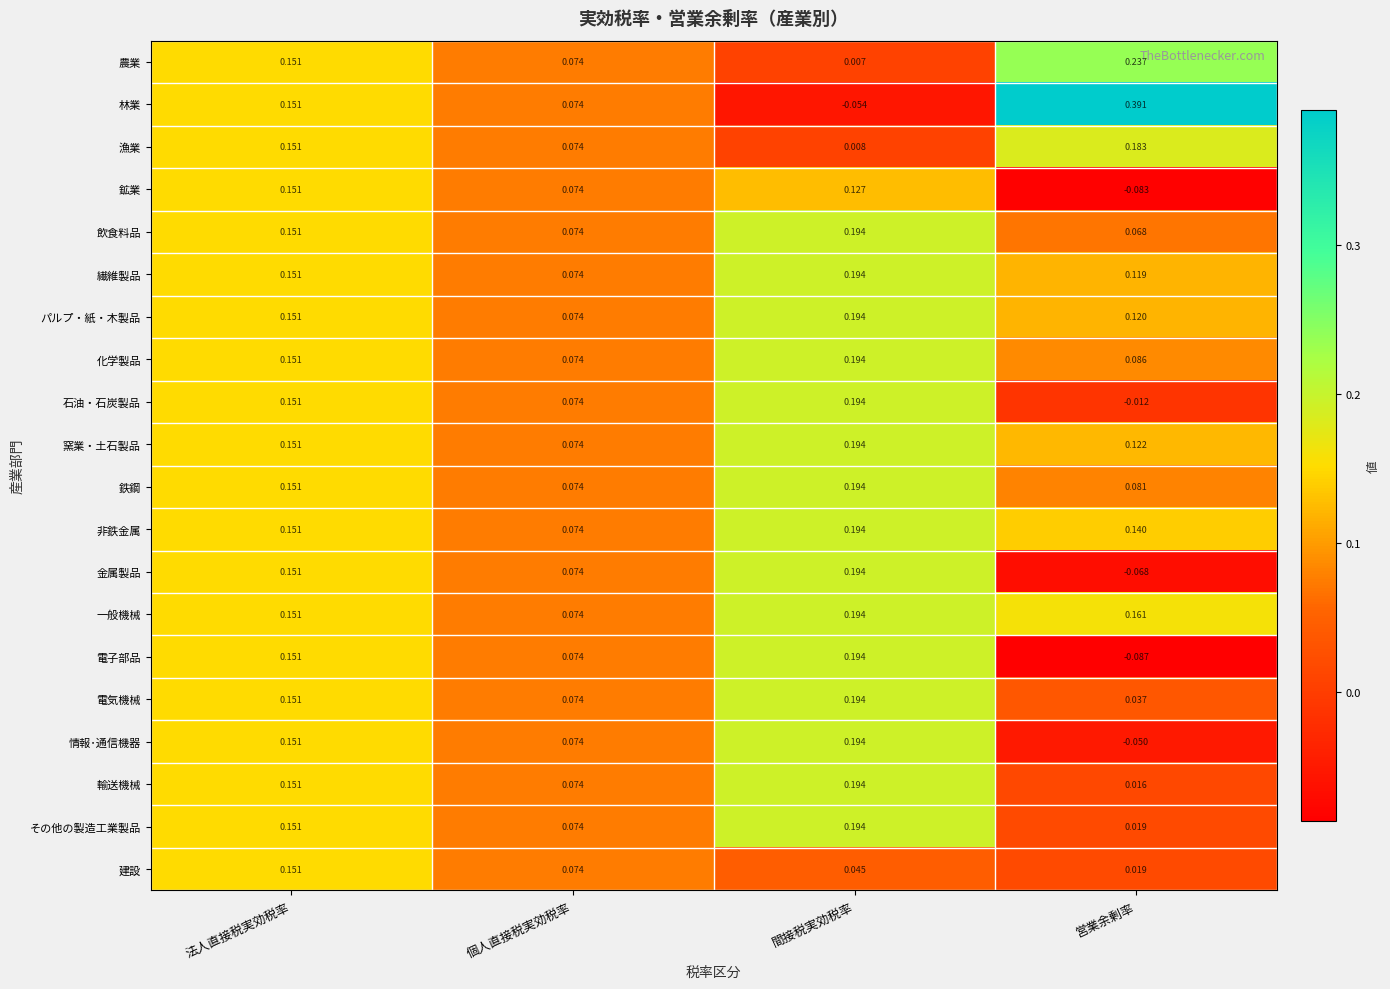

Which series has the largest range (max minus min)?

林業